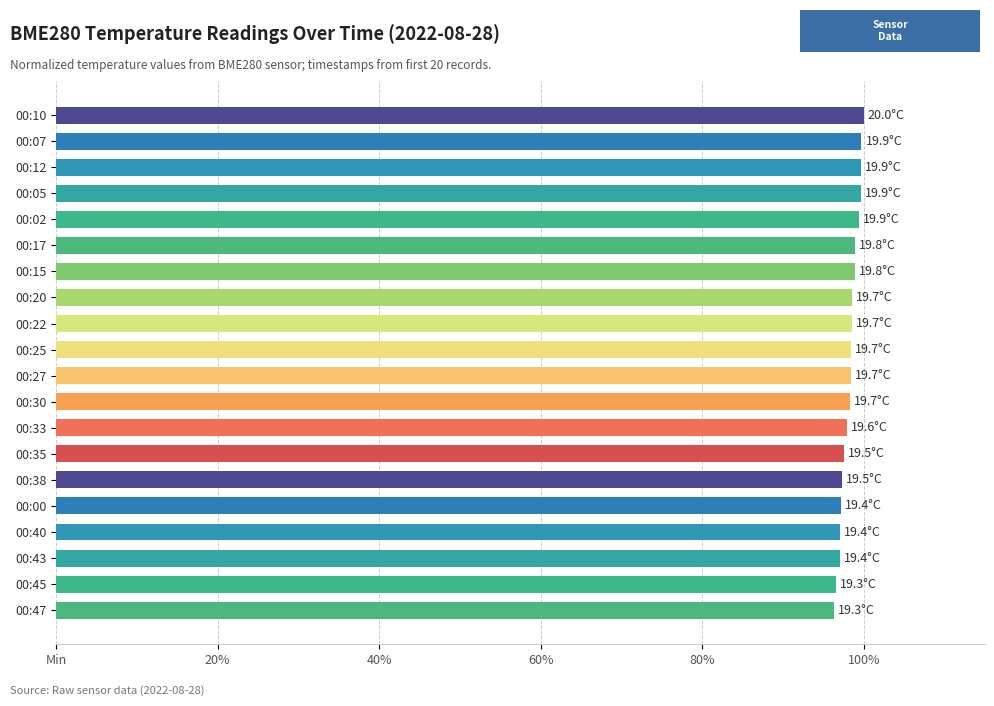

Are the bars horizontal?

Yes